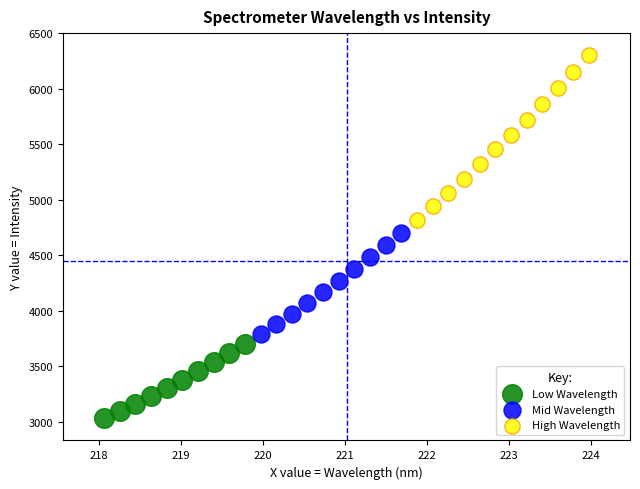

Which series reaches the minimum Y coordinate?

Low Wavelength